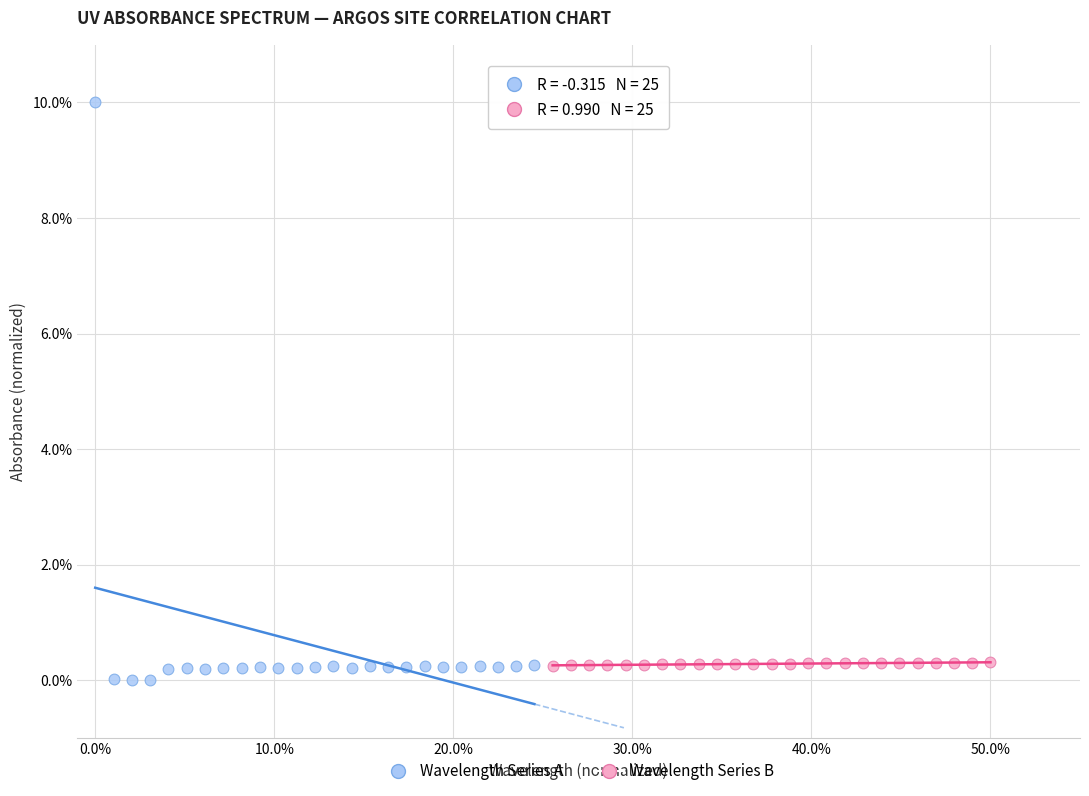

Which series has the widest spread of Y values?

Wavelength Series A